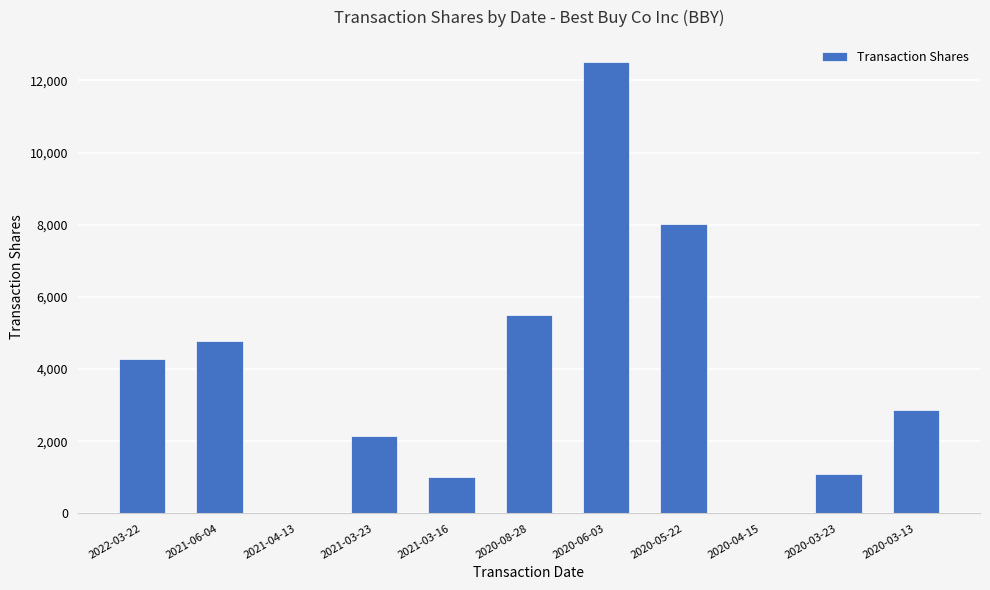

Between 2021-03-16 and 2021-06-04, which is larger?

2021-06-04